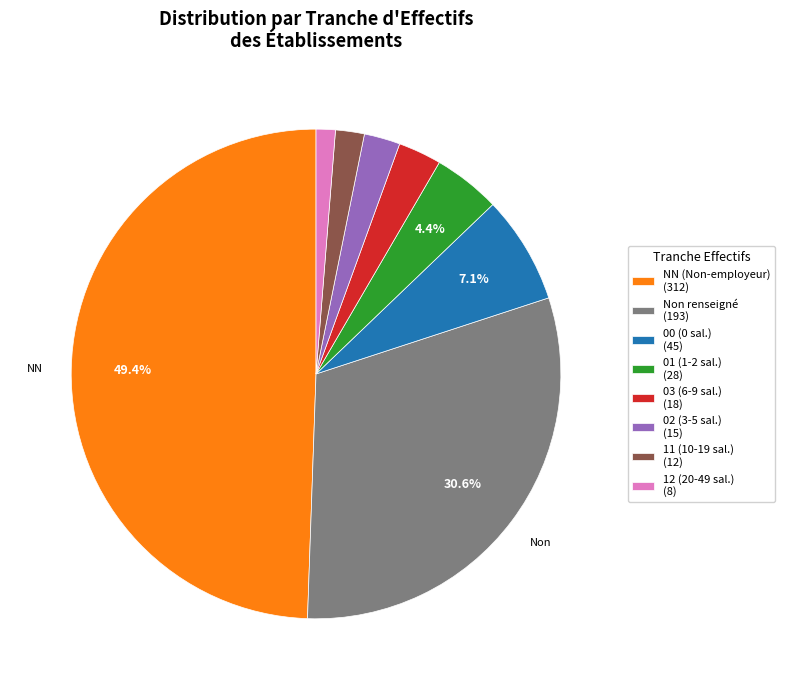

To the nearest percent, what is the average slice percentage?

12%